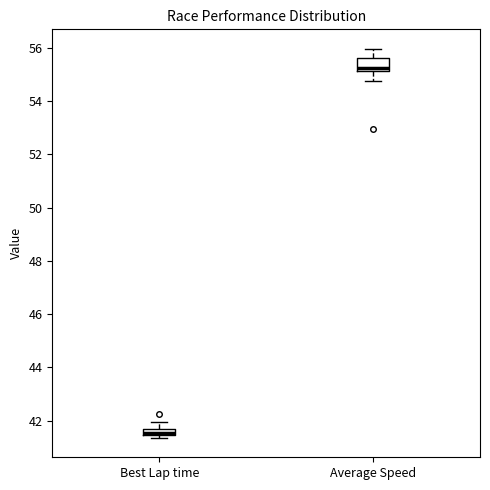

Which box has the lowest median line?

Best Lap time